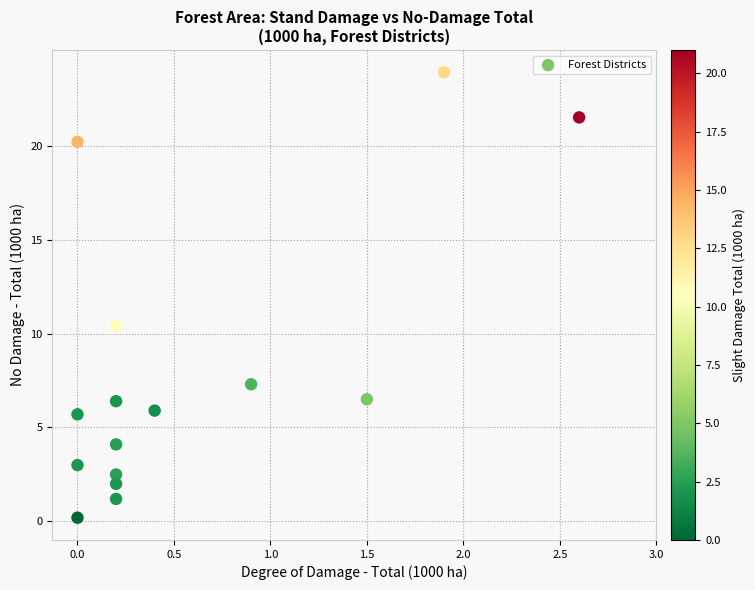

What Y value in the scatter plot is closest to 12?

10.4